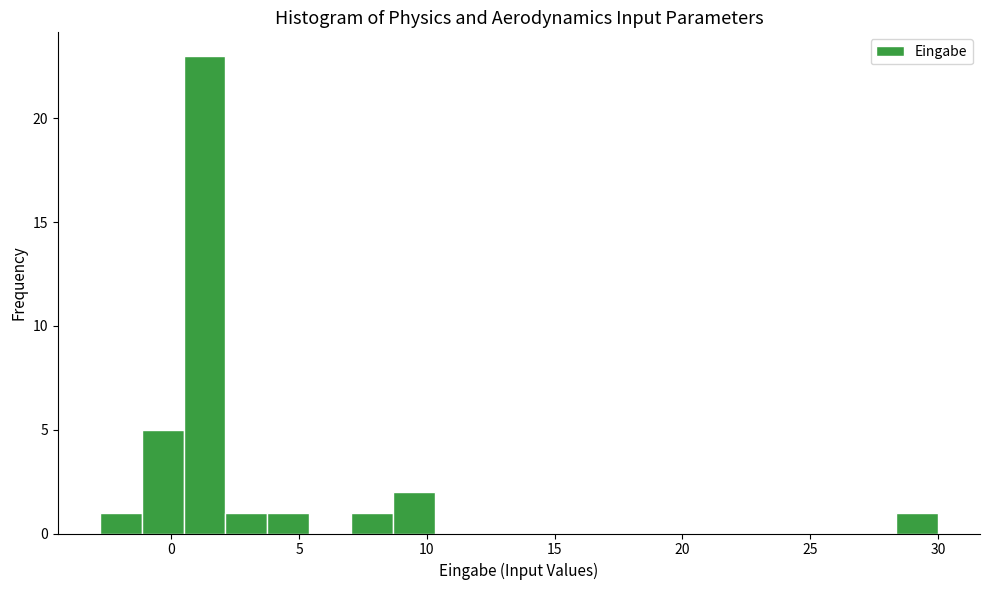

Read against the x-axis, roughly where is the centre of the tallest bar?

1.5